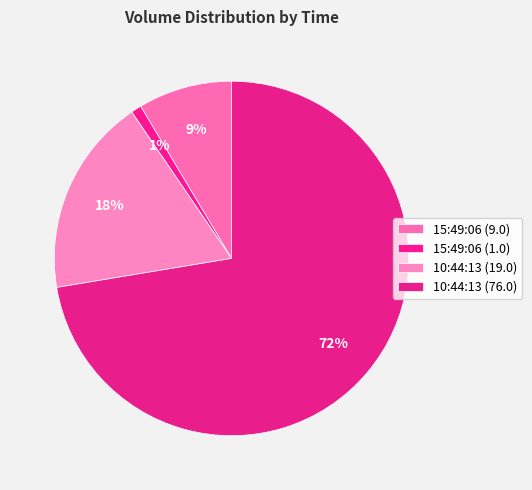

Which slice represents more than half of the pie?

10:44:13 (76.0)